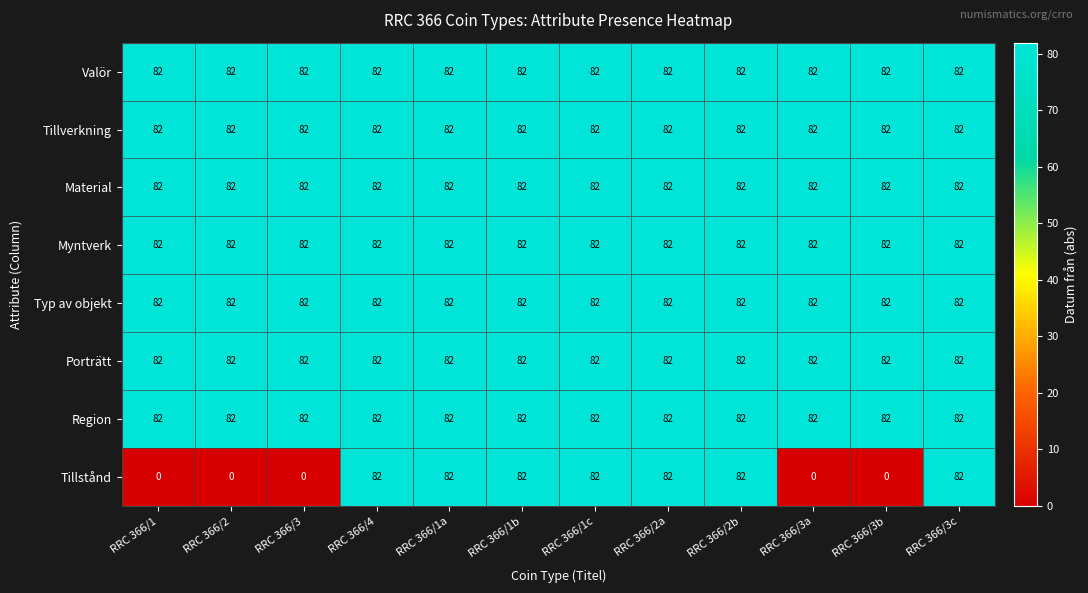

What is the lowest value of the Porträtt series?

82